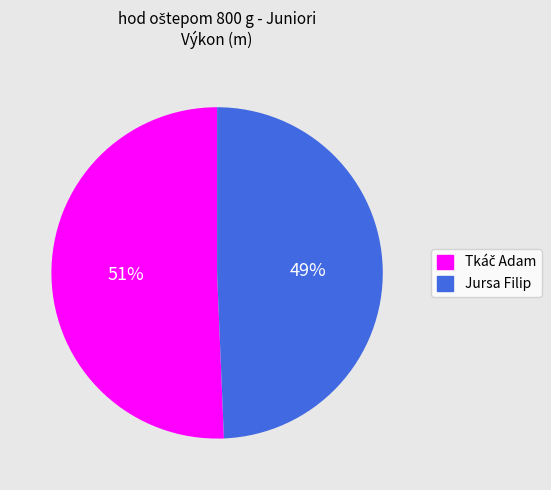

What is the smallest slice in the pie chart?

Jursa Filip